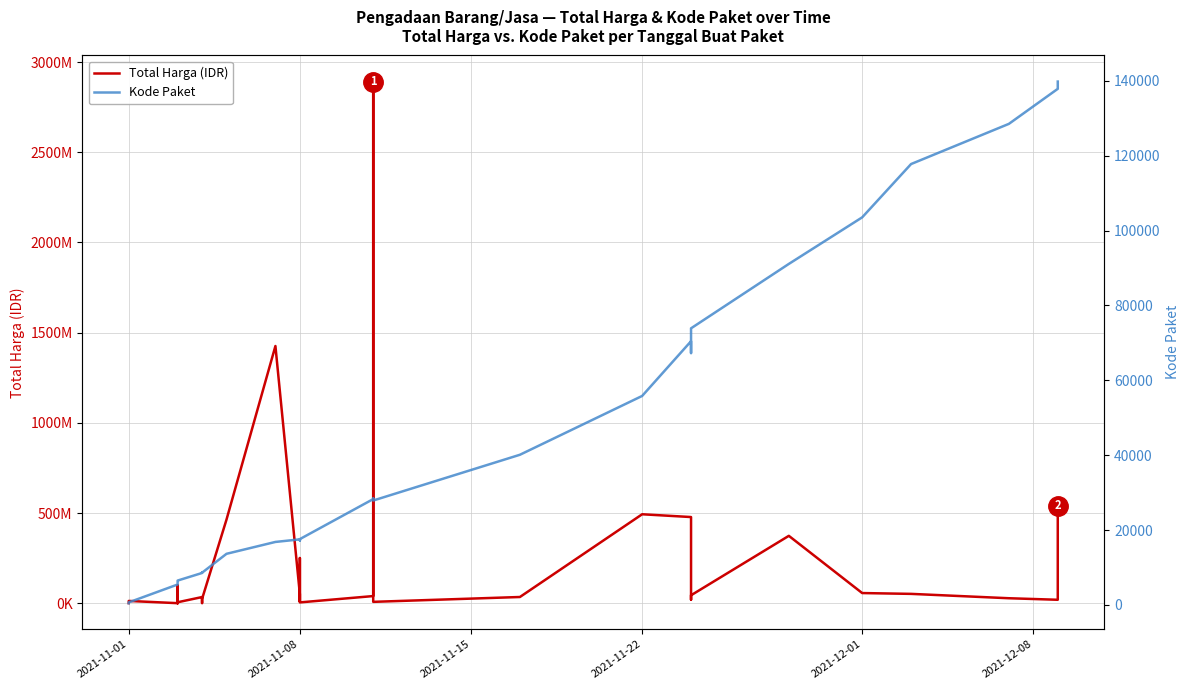

At how many categories does at least one series exceed 2402431647?

1